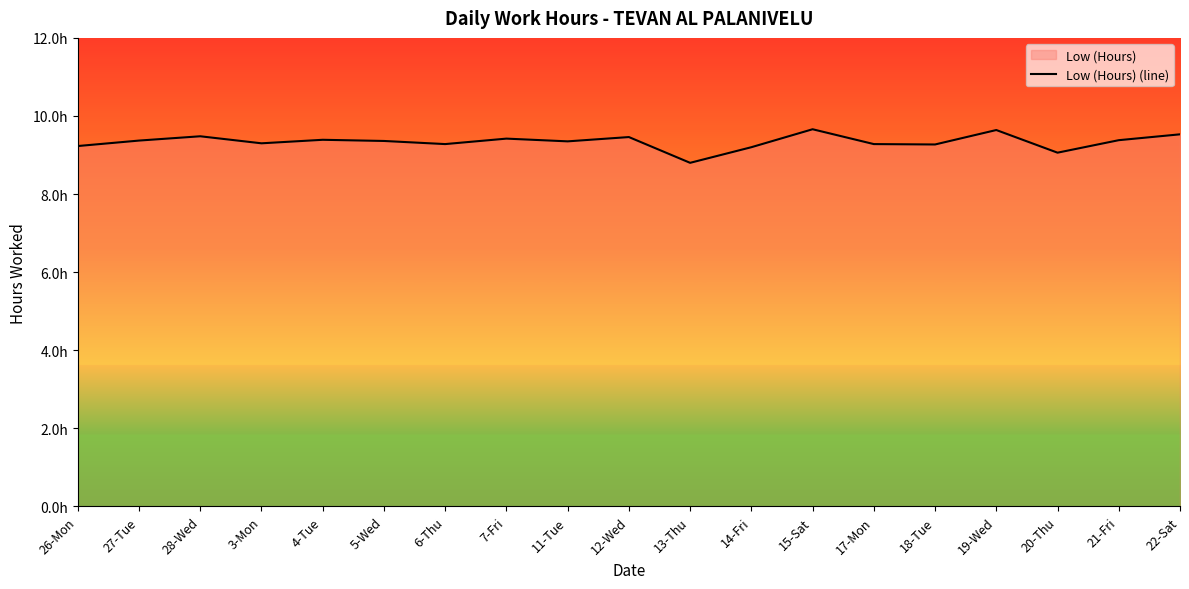

How many lines are shown in the chart?

1